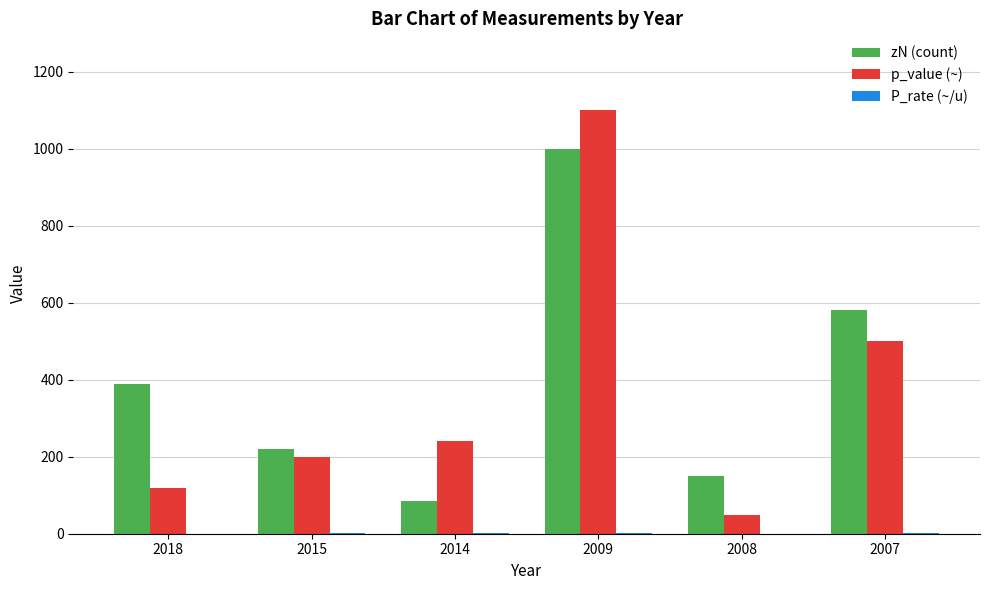

How many groups of bars are there?

6